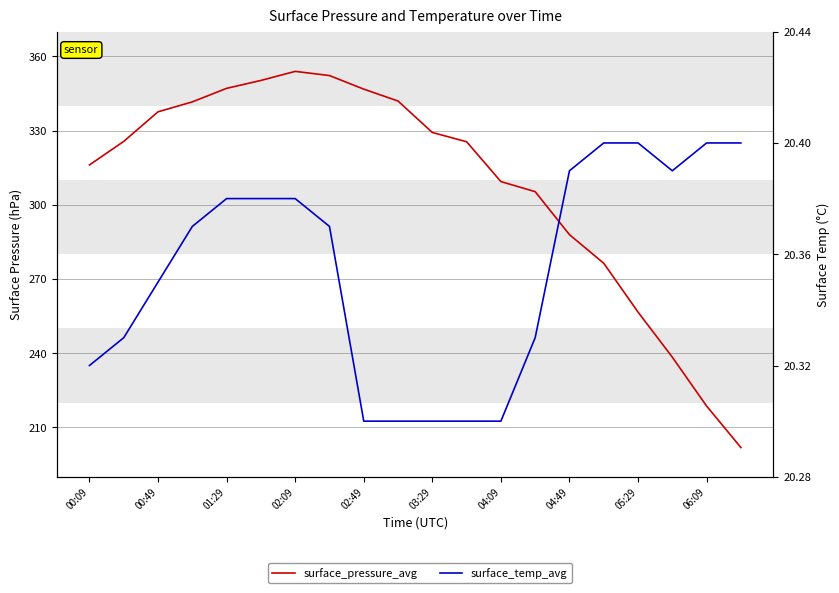

True or false: surface_temp_avg and surface_pressure_avg cross at least once.

False